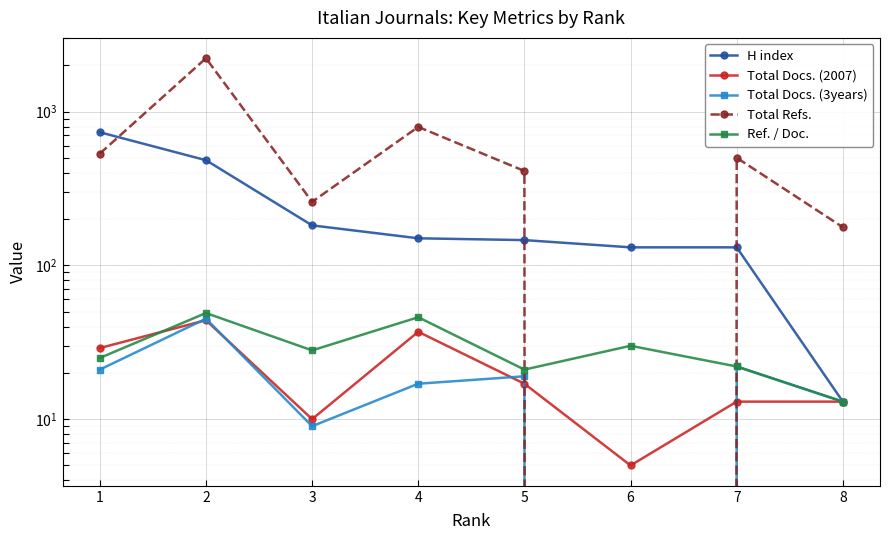

Reading left to right, transcribe all the data shown in this chart.

H index: 734	483	182	150	146	131	131	13
Total Docs. (2007): 29	44	10	37	17	5	13	13
Total Docs. (3years): 21	45	9	17	19	0	22	13
Total Refs.: 533	2223	259	795	411	0	501	177
Ref. / Doc.: 25	49	28	46	21	30	22	13